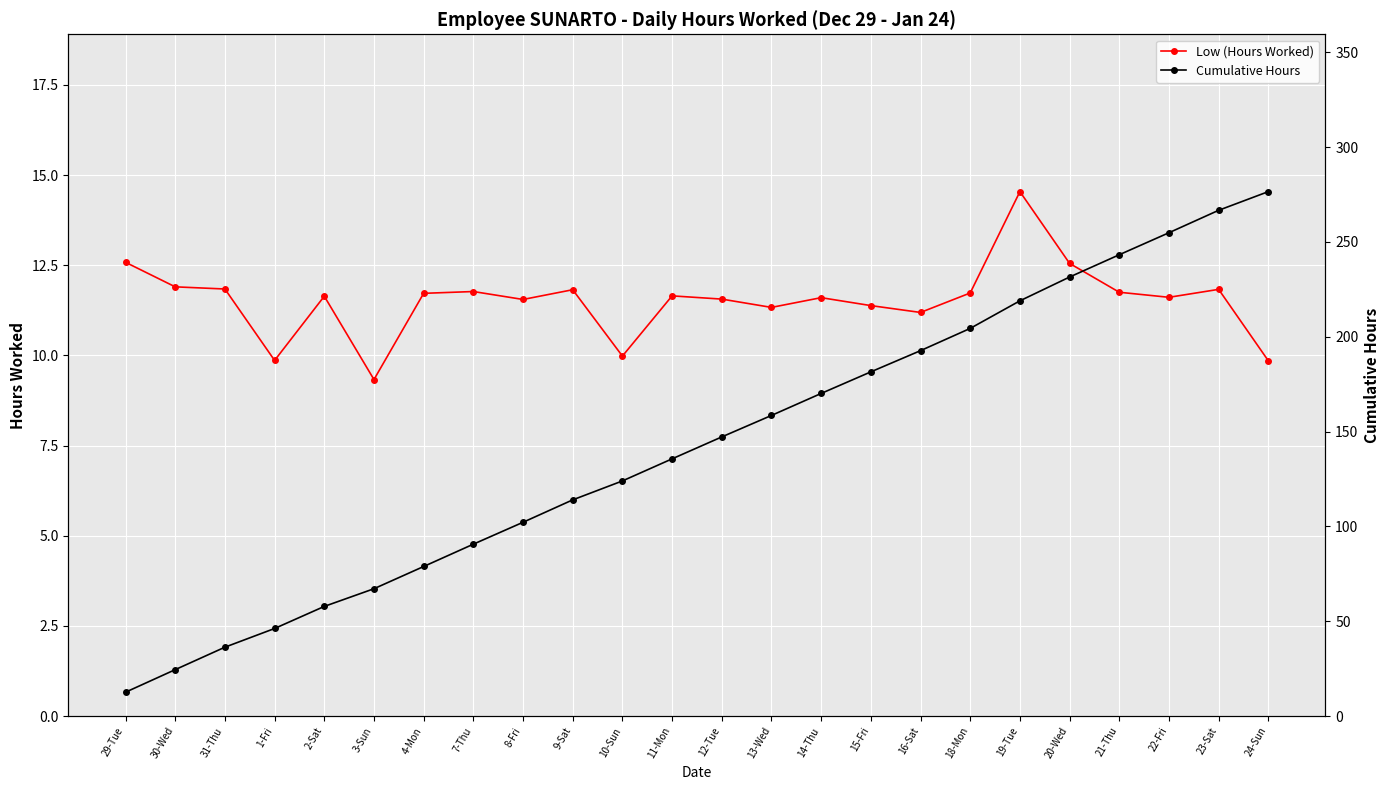

What is the maximum value for Cumulative Hours?

276.6